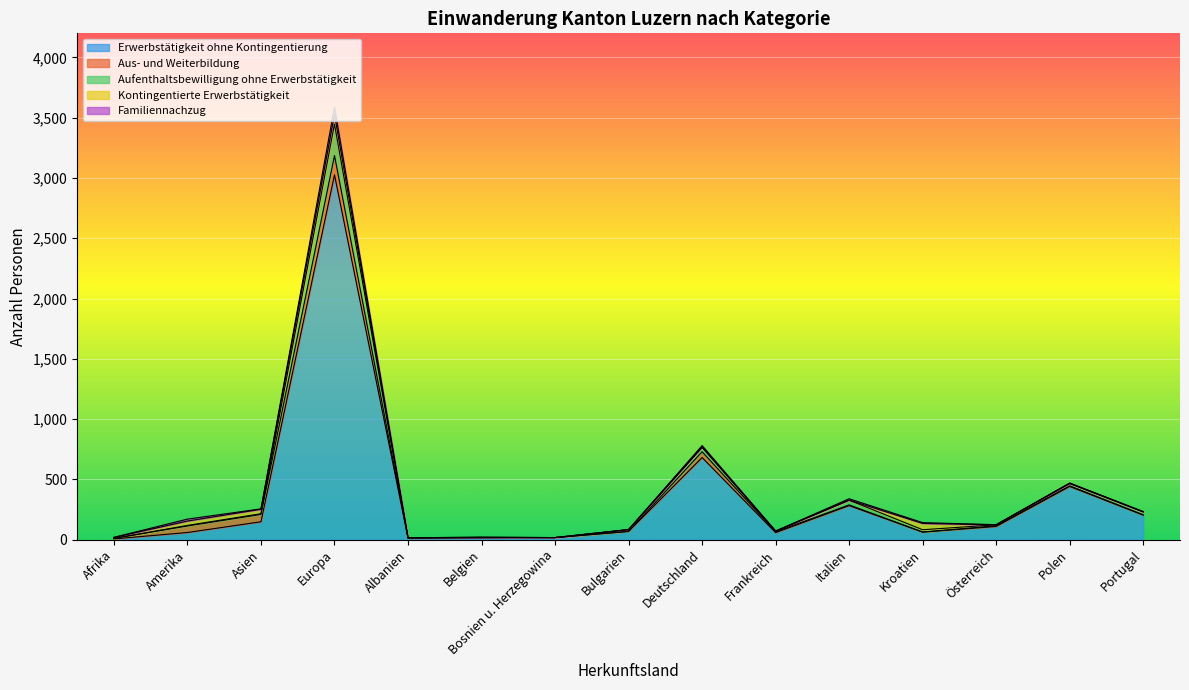

What is the value of the Aus- und Weiterbildung point at the 15th from the left?

3